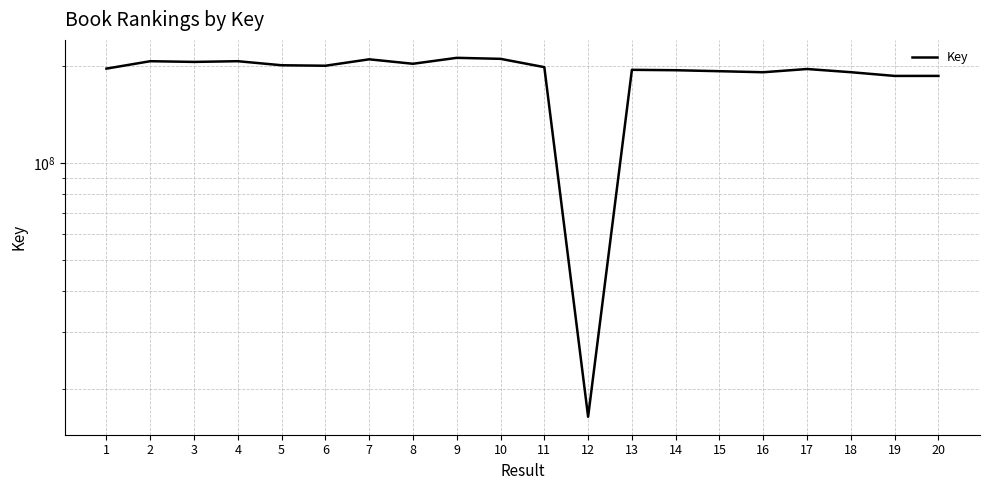

How many lines are shown in the chart?

1